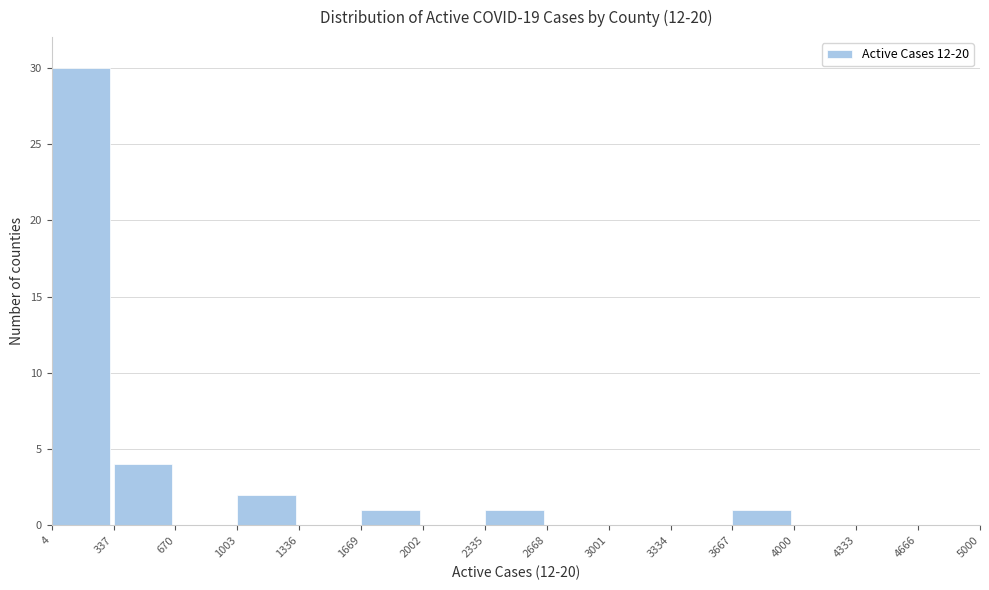

Which range on the x-axis has the tallest bar?

4 to 337